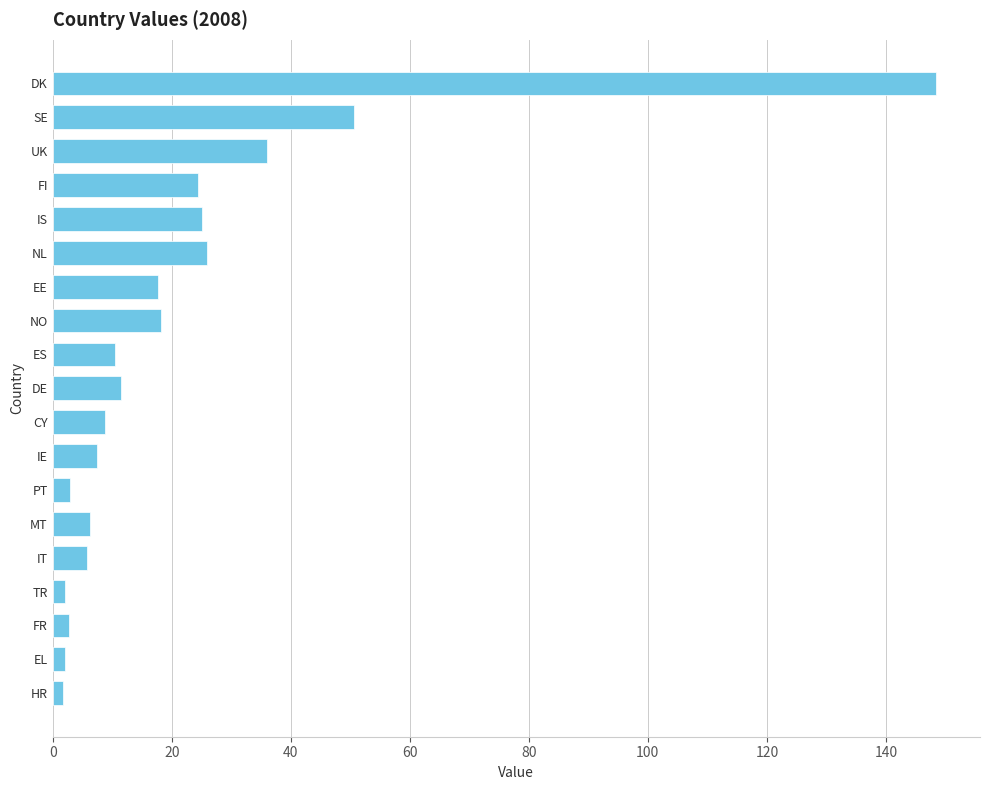

Is it true that the value at IS is 39.4?

False